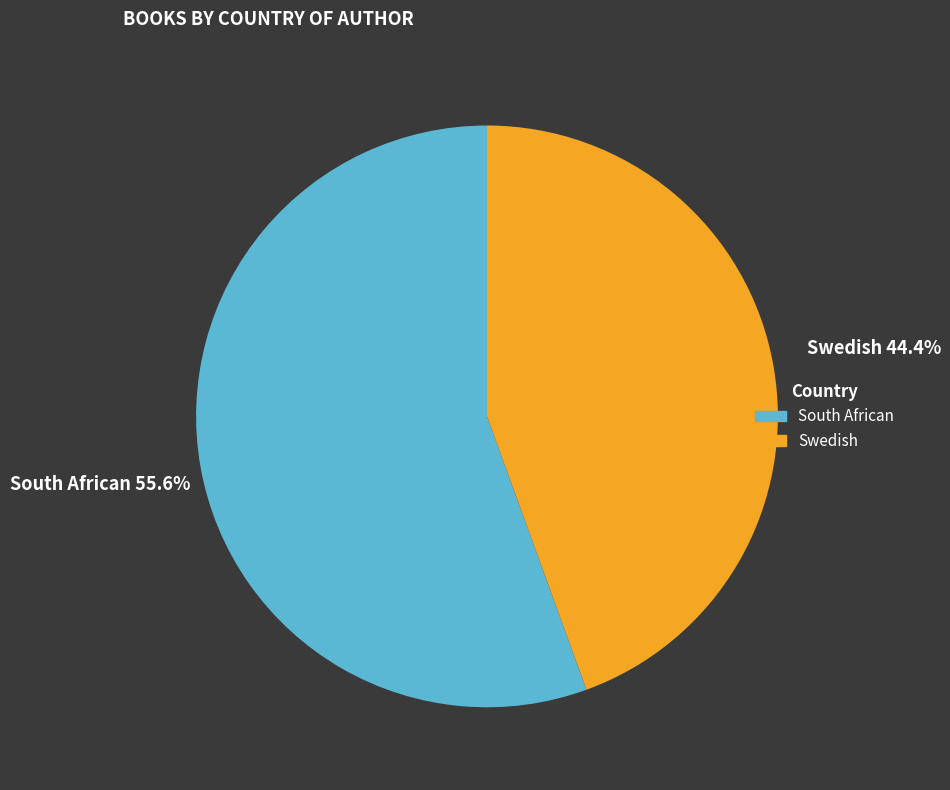

Which category accounts for the majority?

South African